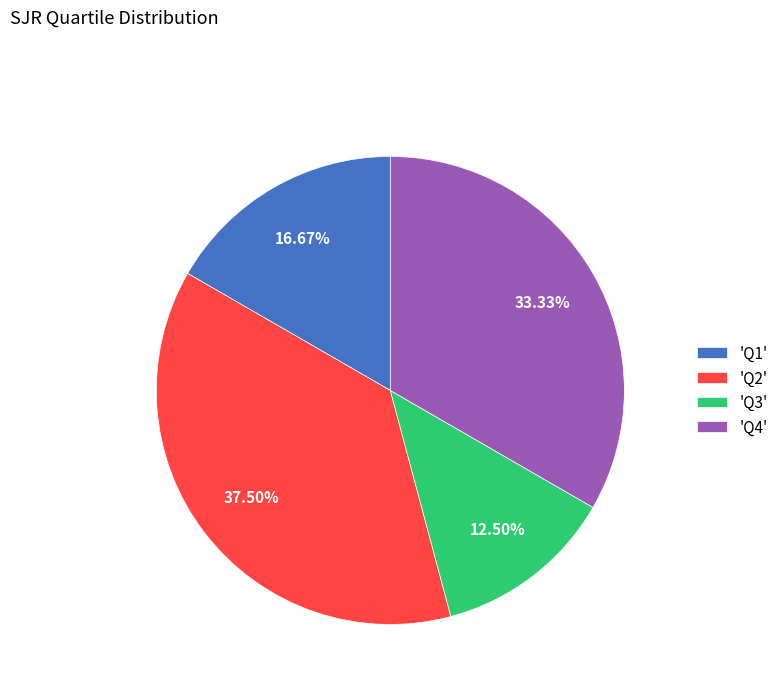

Approximately how many times larger is the value at 'Q1' compared to 'Q2'?

0.4